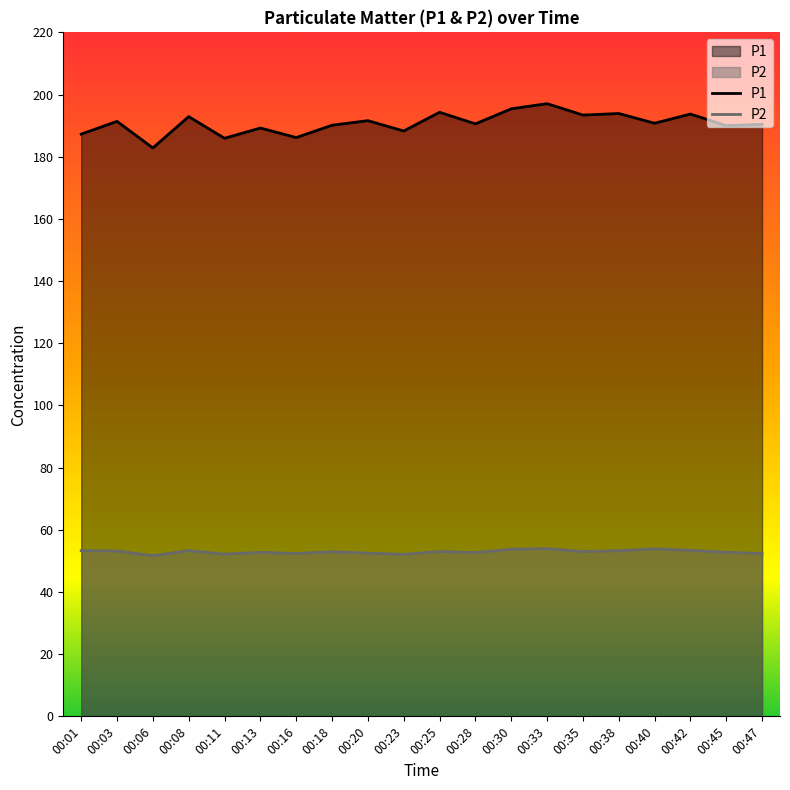

Where does the P2 series first go above 53?

00:01